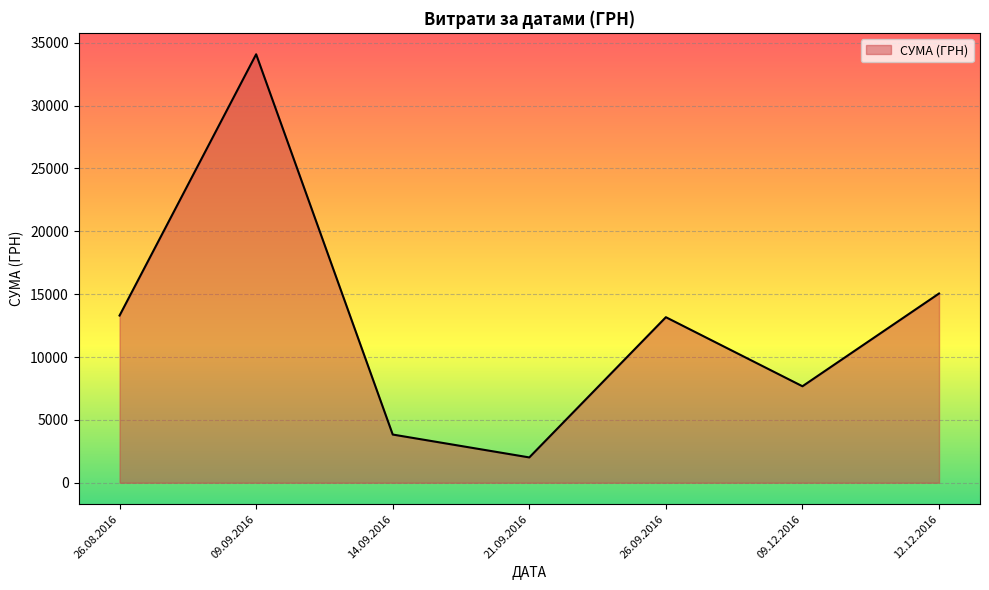

Where is the data nearest to the value 18049?

12.12.2016